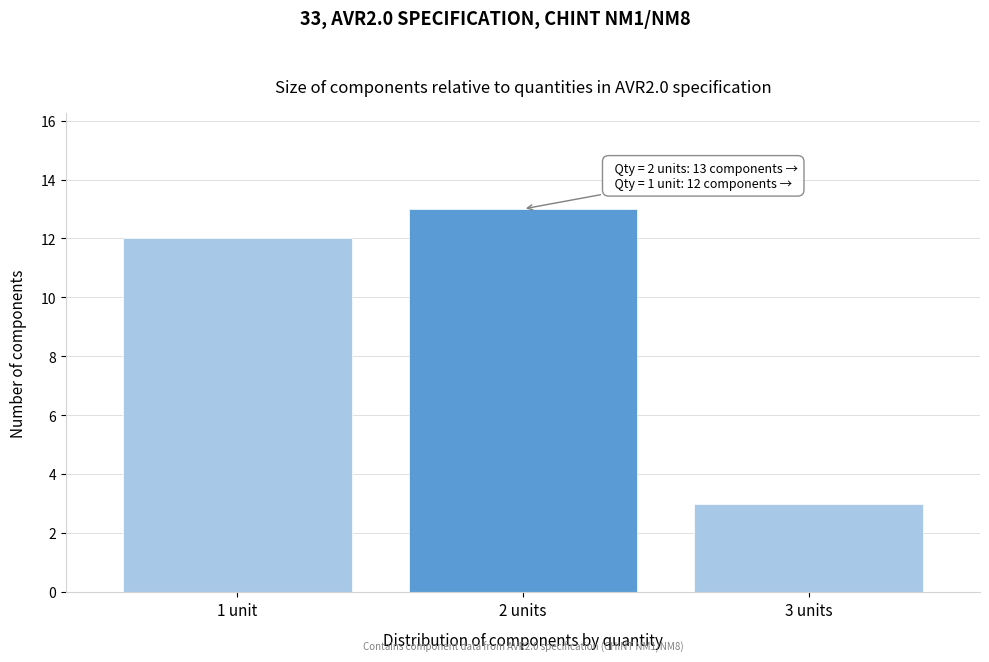

Reading right to left, what are all the values shown in this chart?

3 units=3	2 units=13	1 unit=12